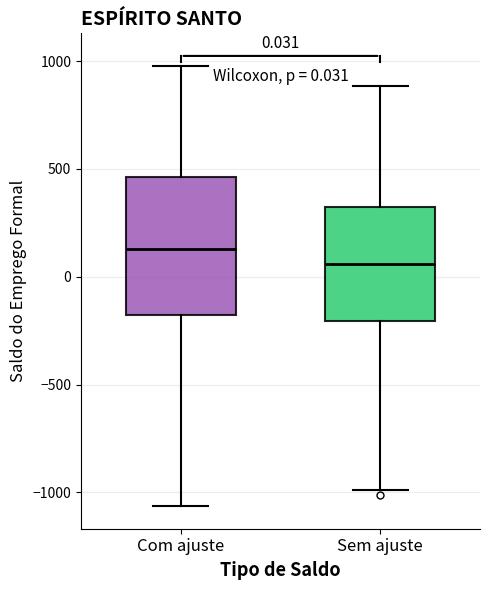

Which box's median line is the highest?

Com ajuste